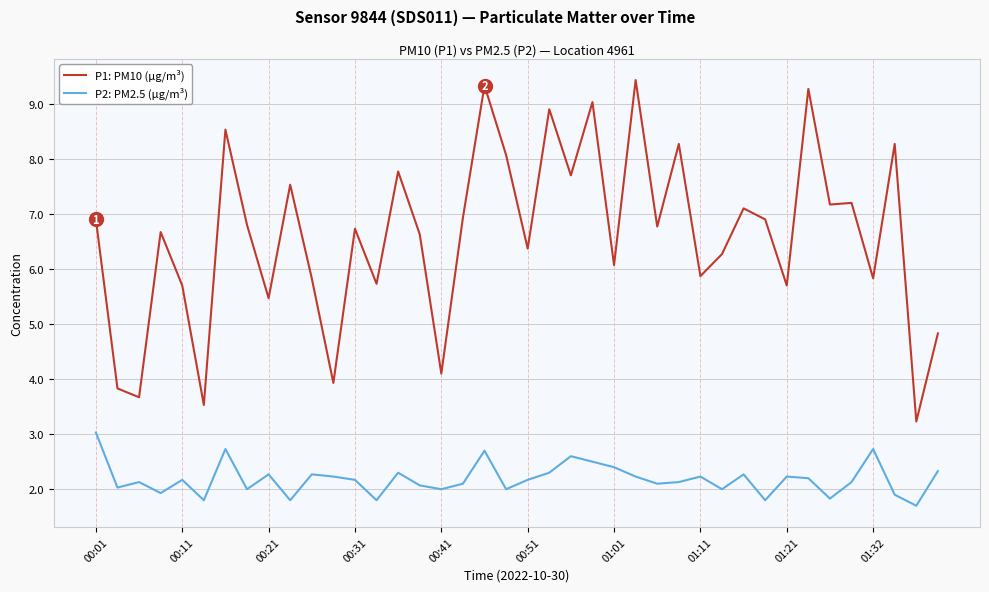

In P2: PM2.5 (µg/m³), how many points are lower than both neighbors (excluding endpoints)?

13